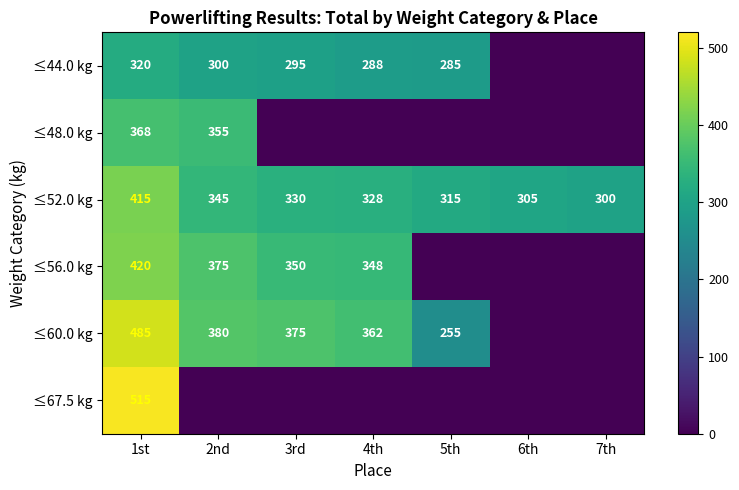

At which category is the sum across all series the highest?

1st